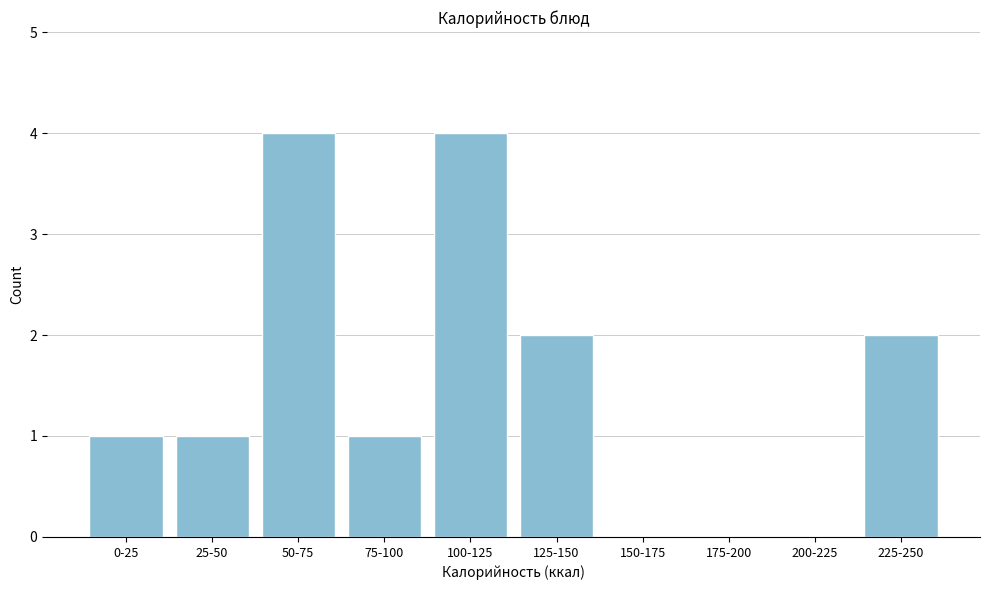

Reading left to right, what are all the values shown in this chart?

0-25=1	25-50=1	50-75=4	75-100=1	100-125=4	125-150=2	150-175=0	175-200=0	200-225=0	225-250=2